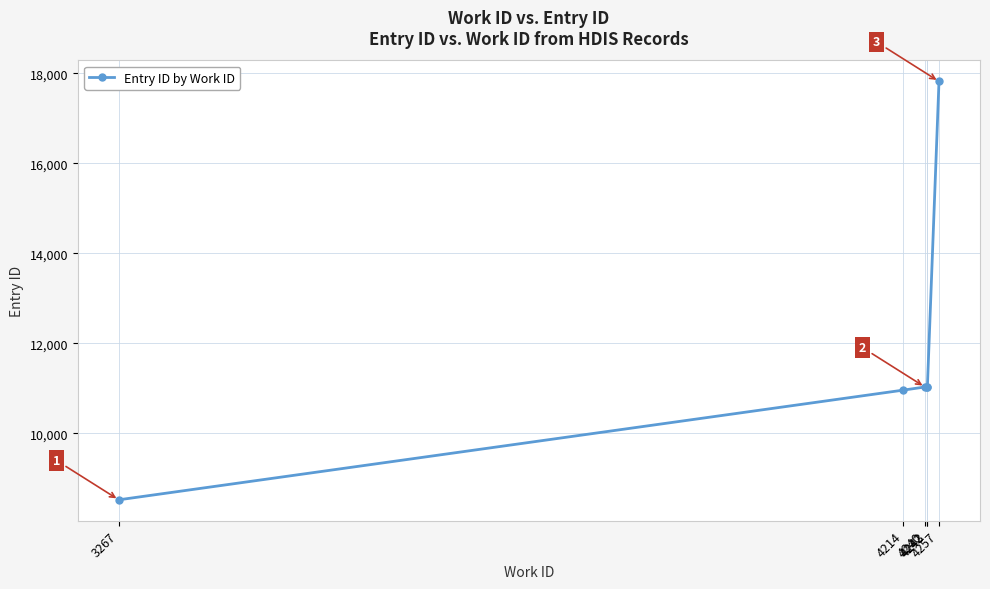

How many data points does each series have?

6